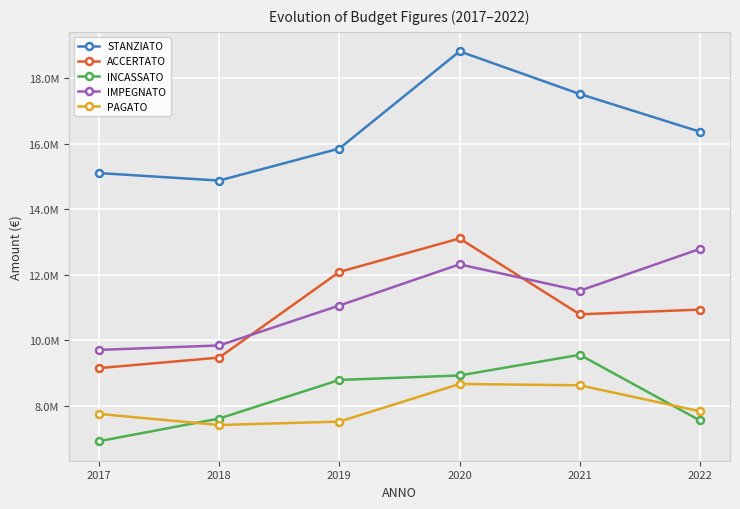

What is the approximate value of INCASSATO at 2018?

7605034.0